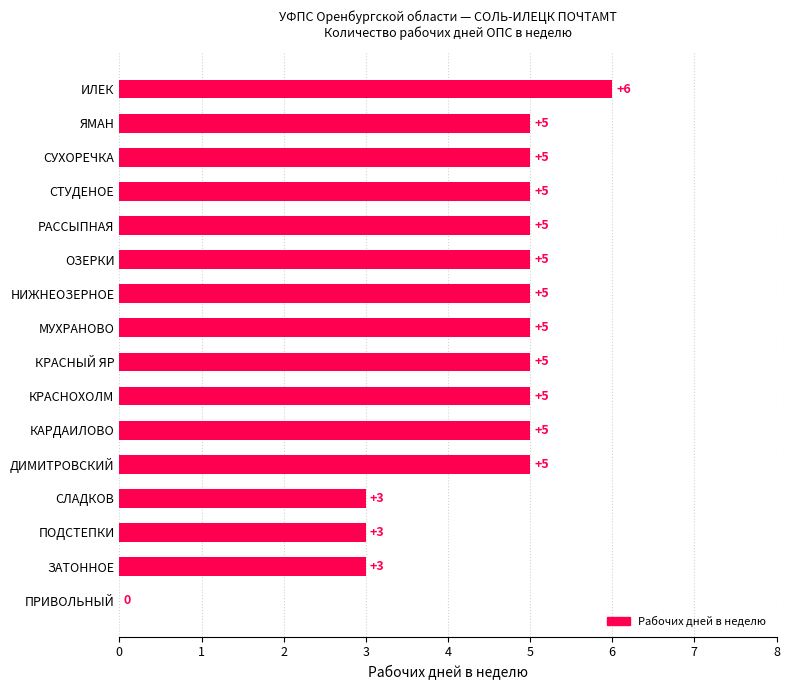

How many values are between 5 and 6?

12